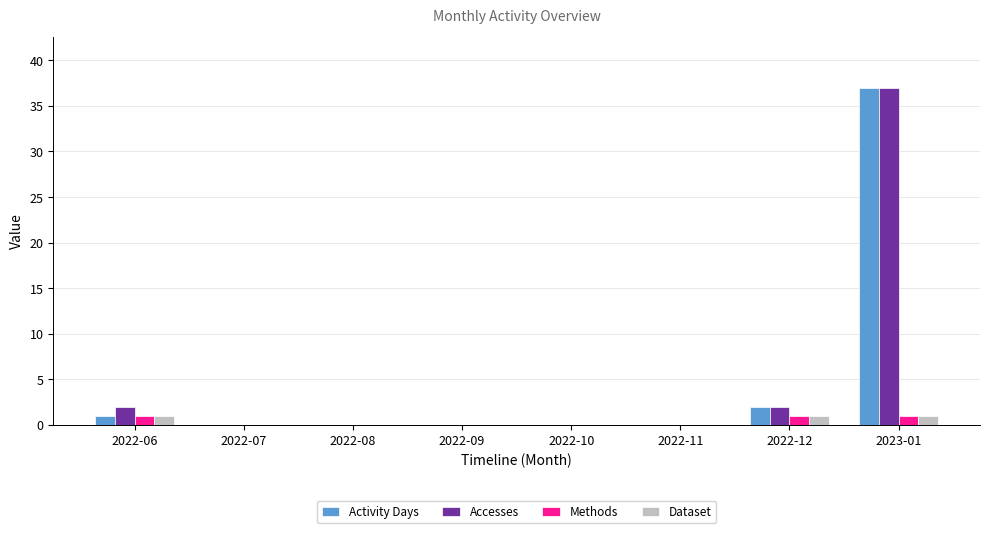

What is the sum of all Accesses values?

41